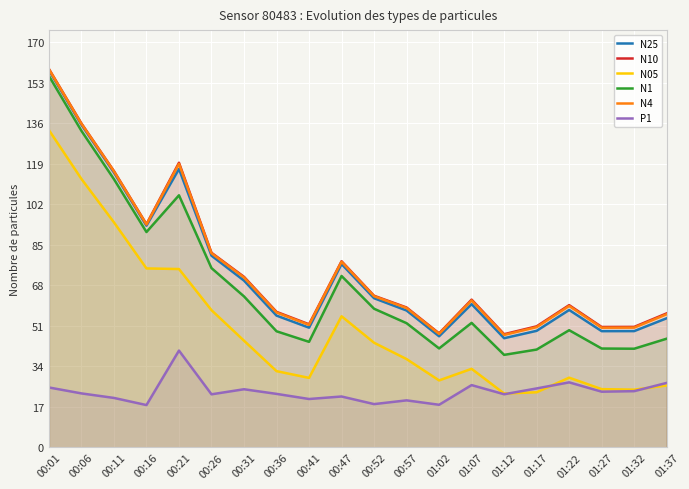

What is the spread (max minus min) of values at 00:11?

95.1